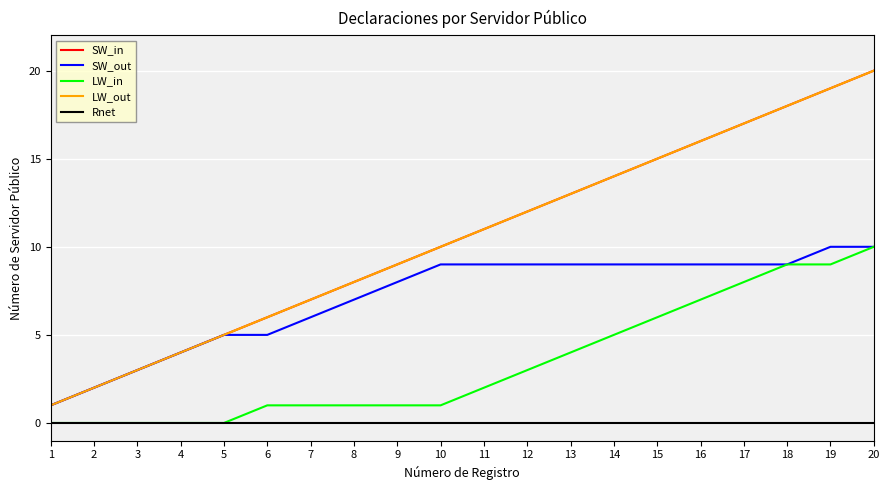

Rank the series by their maximum value, from highest to lowest.

SW_in, LW_out, SW_out, LW_in, Rnet